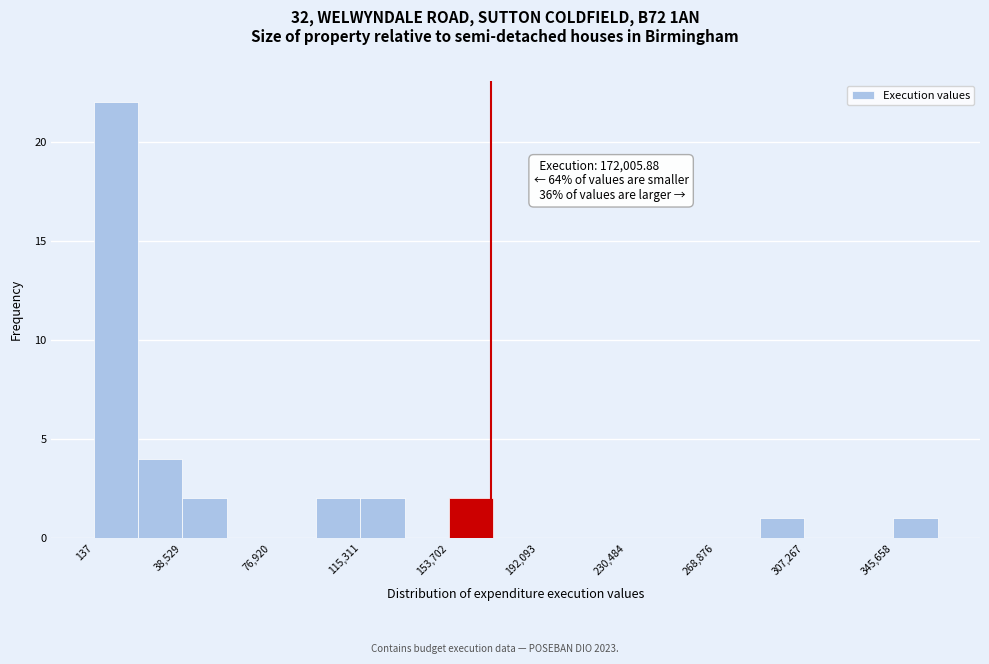

Read against the x-axis, roughly where is the centre of the tallest bar?

10000